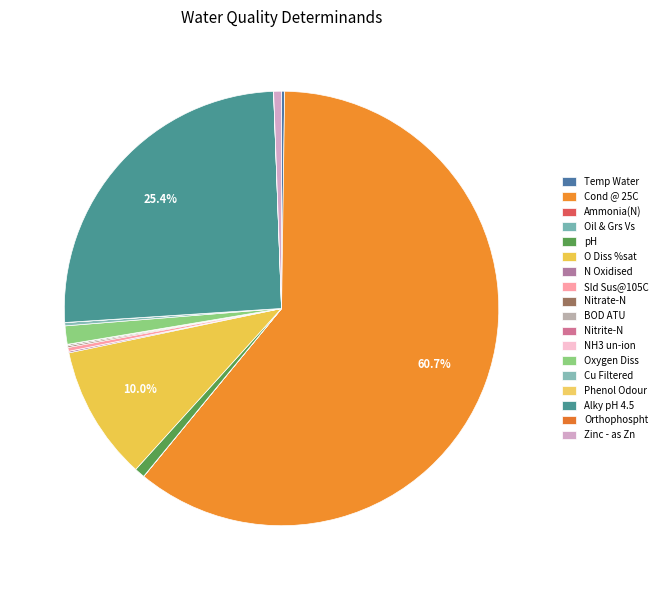

Which category has the smallest portion of the pie?

NH3 un-ion